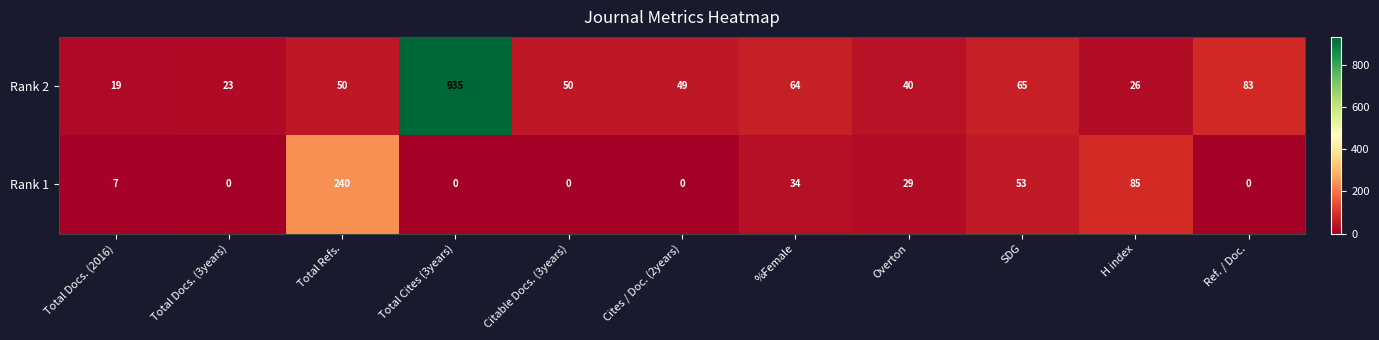

What is the total value across all series at Cites / Doc. (2years)?

49